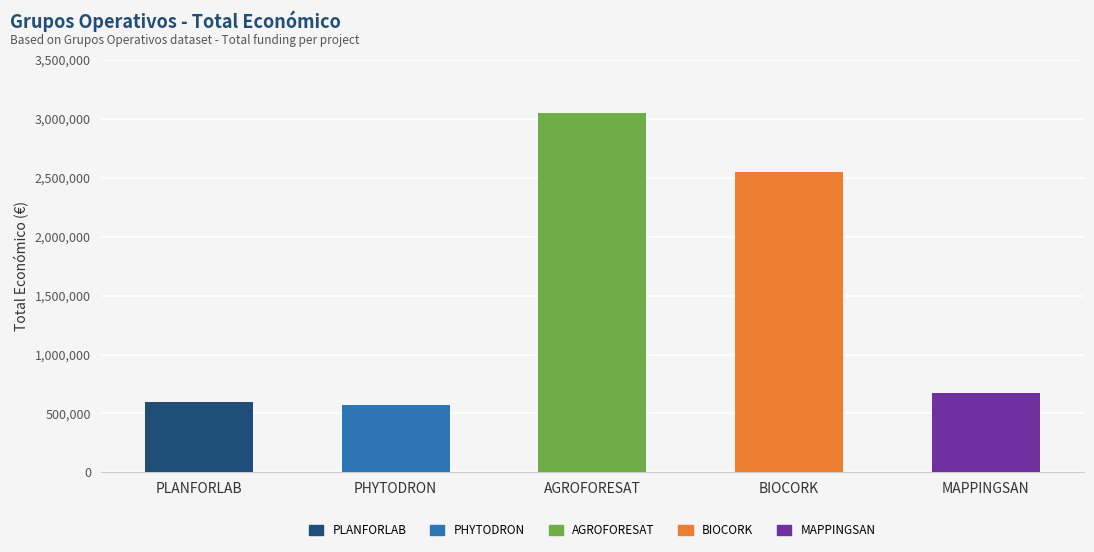

List the labels in order of value, smallest first.

PHYTODRON, PLANFORLAB, MAPPINGSAN, BIOCORK, AGROFORESAT